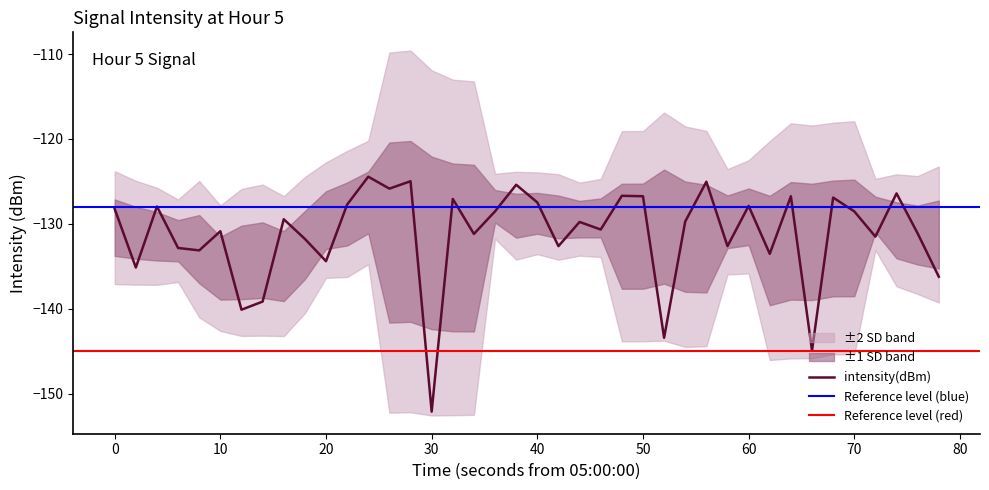

What is the minimum value for intensity(dBm)?

-152.1